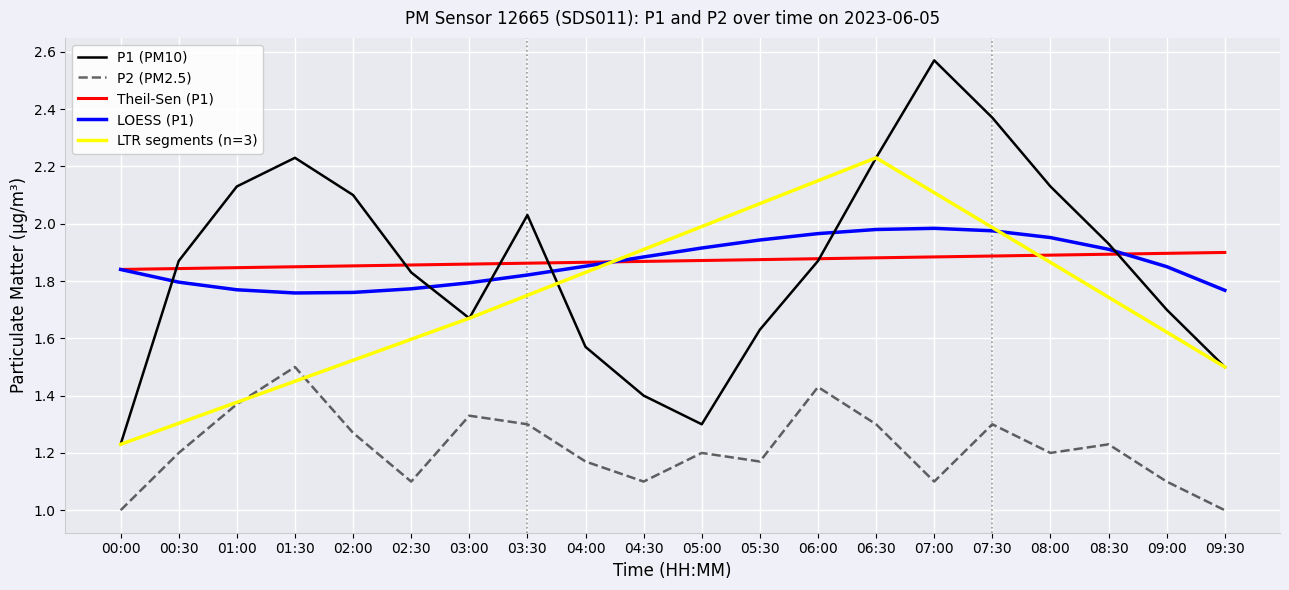

What is the sum of the P1 values at 09:00 and 07:30?

4.1